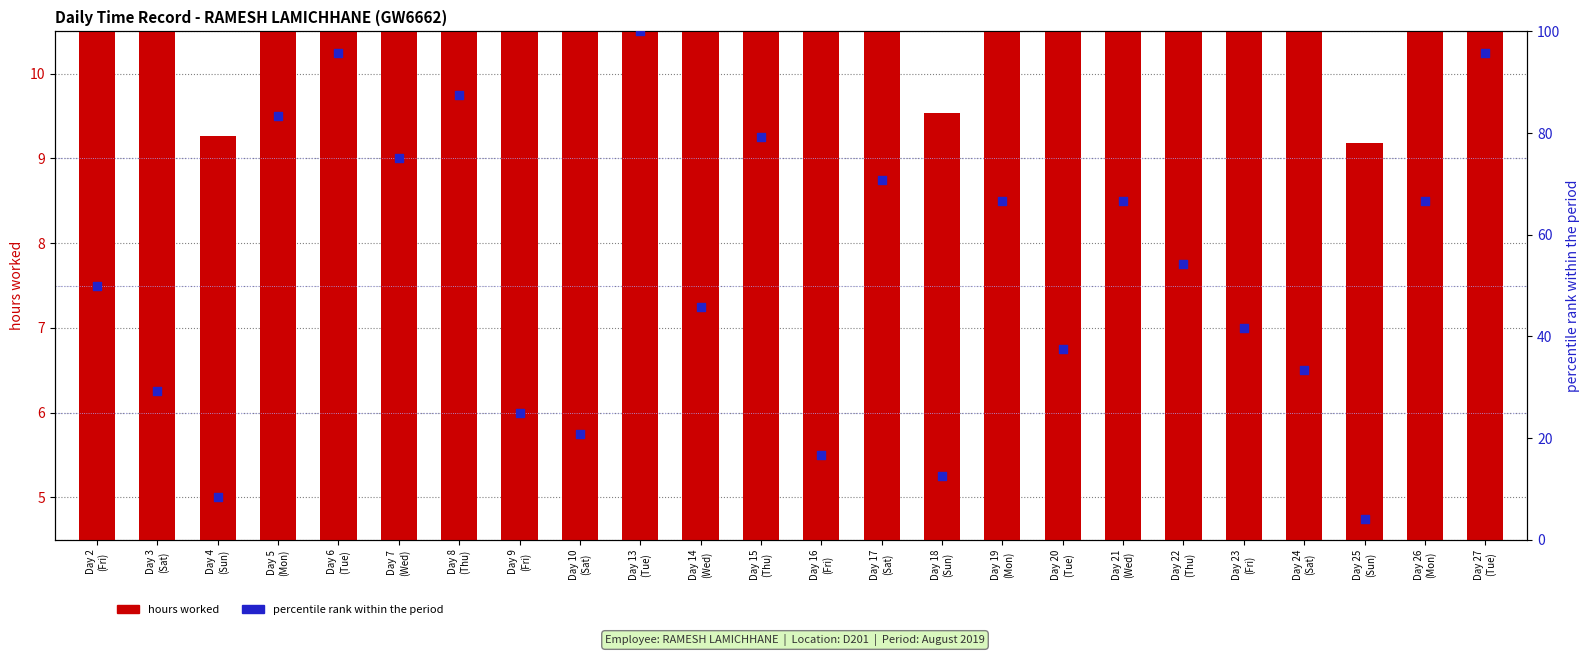

Which series contains the highest Y value?

percentile rank within the period